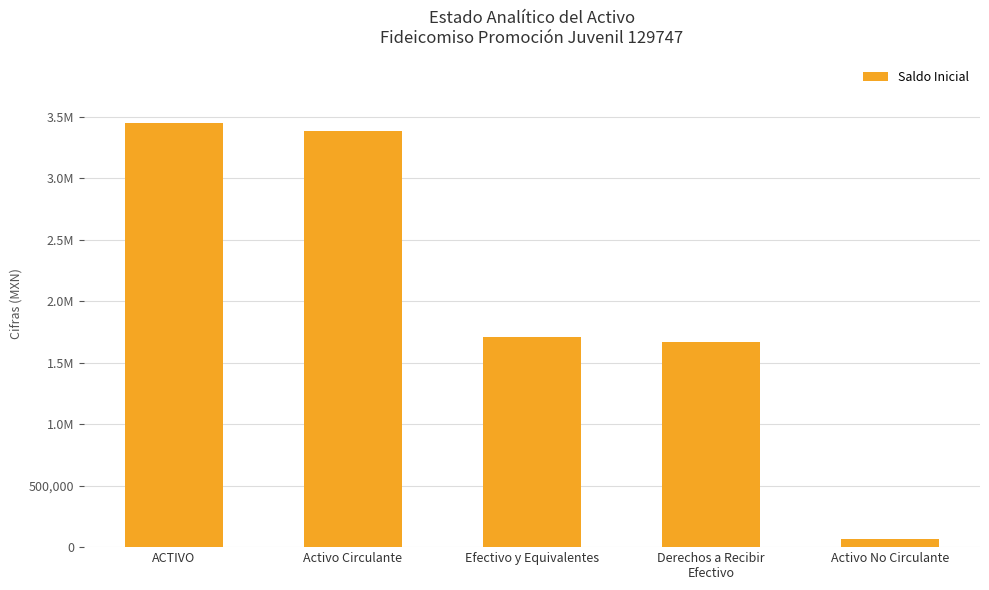

The value at Efectivo y Equivalentes is 1710676.1. True or false?

True